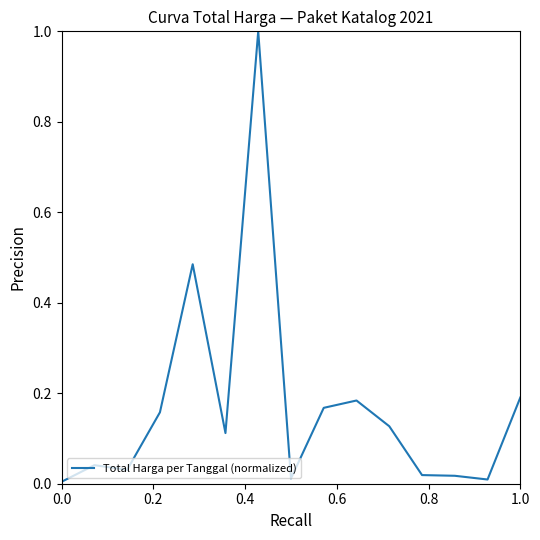

What is the greatest value displayed?

1.0